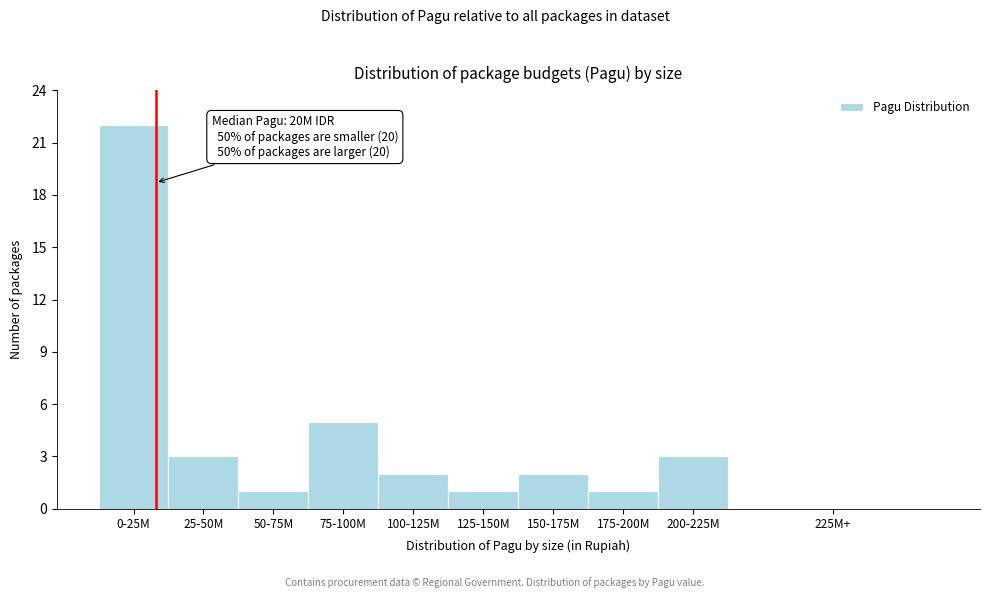

Reading right to left, what are all the values shown in this chart?

225M+=0	200-225M=3	175-200M=1	150-175M=2	125-150M=1	100-125M=2	75-100M=5	50-75M=1	25-50M=3	0-25M=22